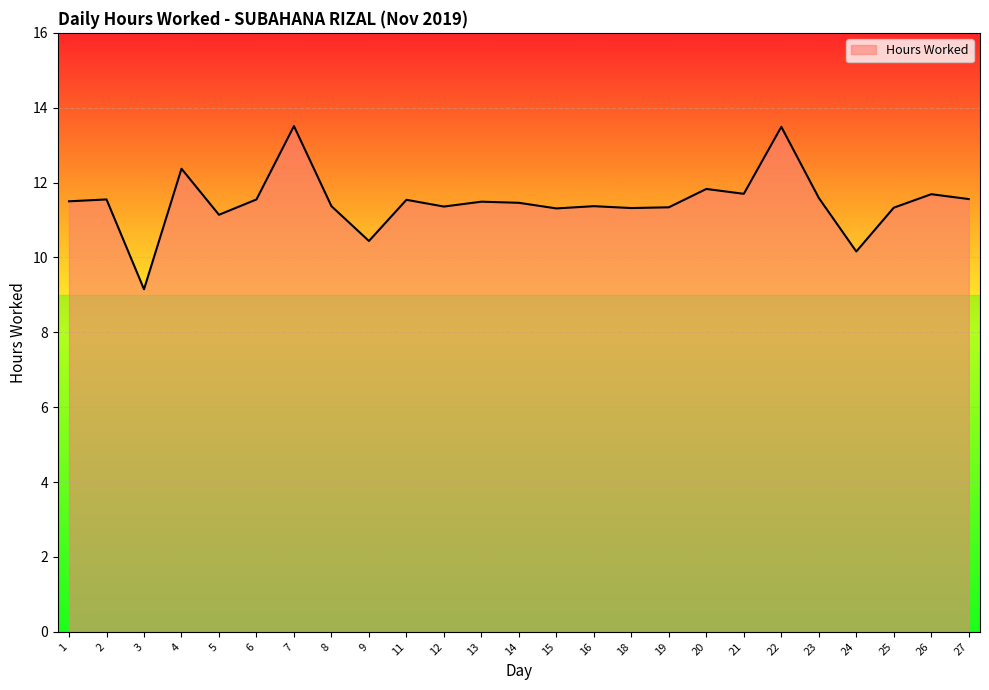

What value does the data have at 6?

11.6